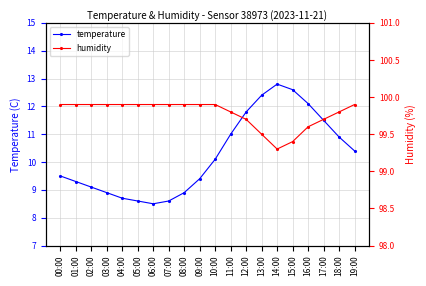

Which label corresponds to the largest value in the chart?

00:00